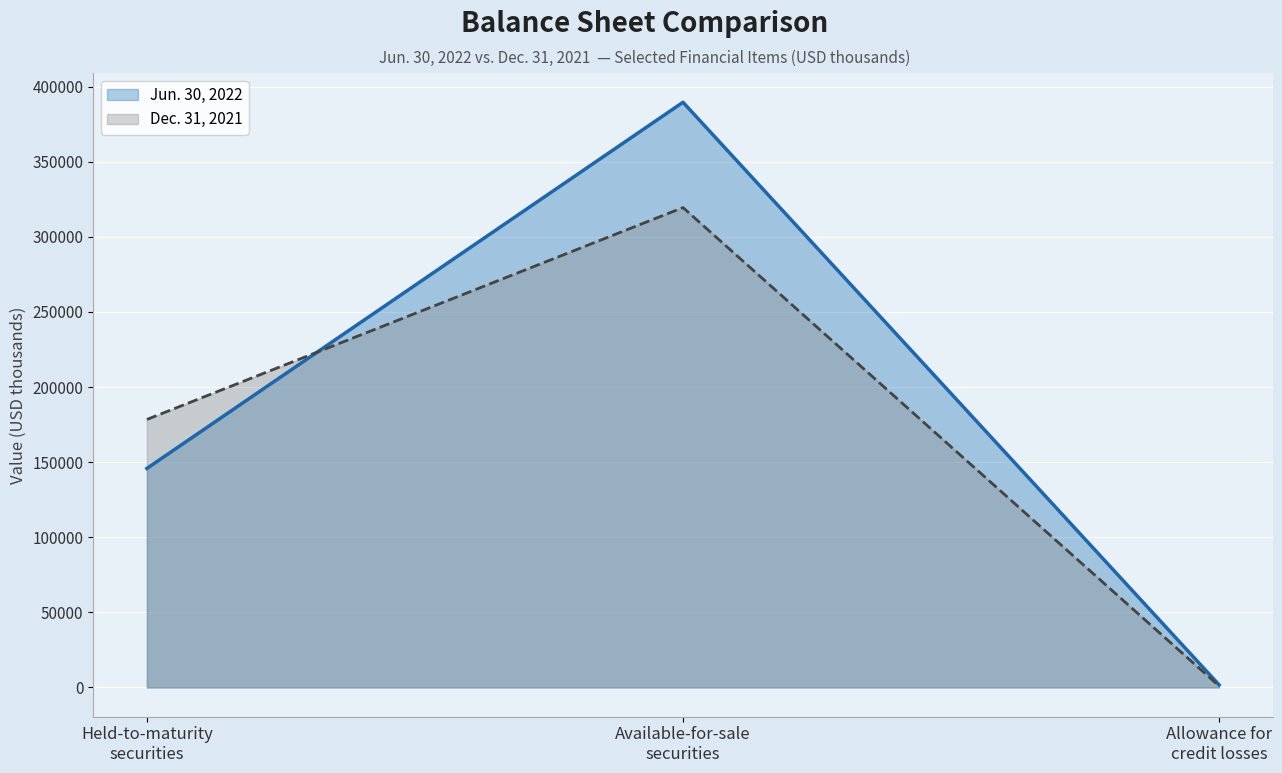

Which label corresponds to the largest value in the chart?

Available-for-sale
securities